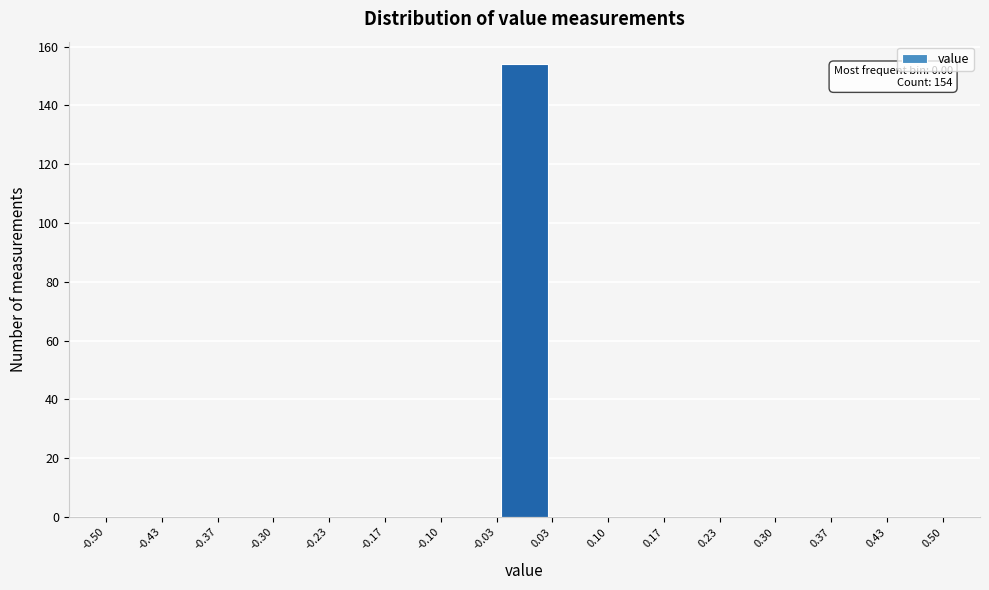

Over which range of the x-axis is the bar tallest?

-0.03 to 0.03